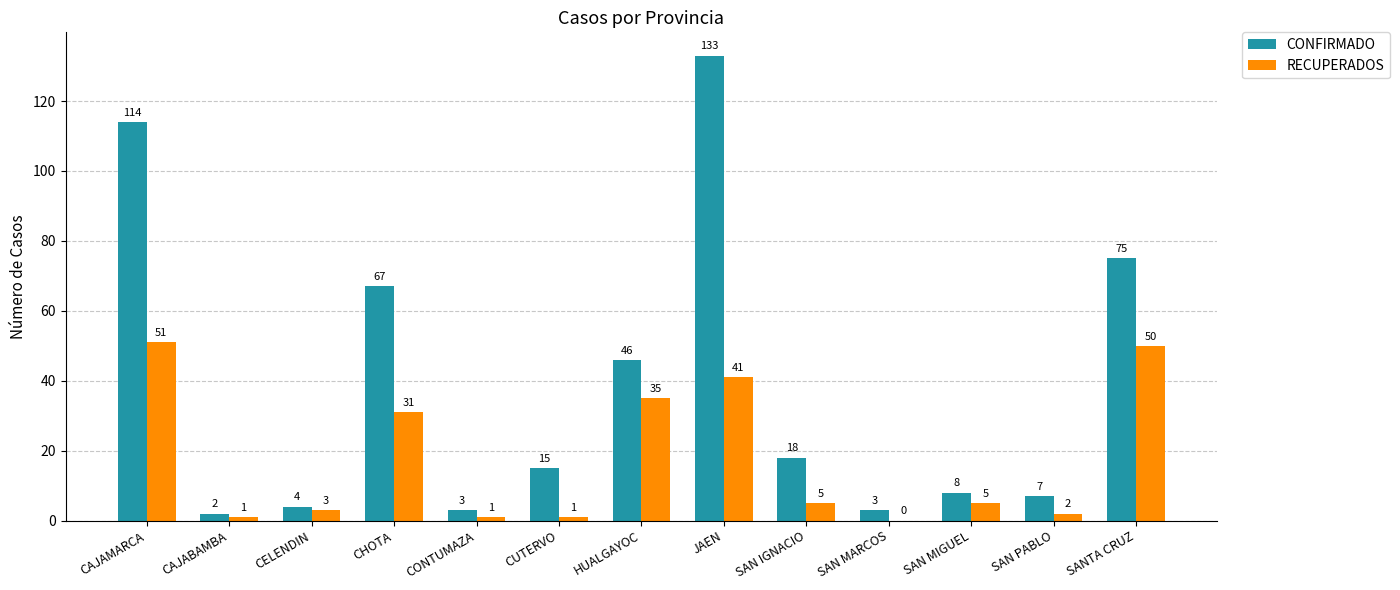

Which series has the largest total across all categories?

CONFIRMADO